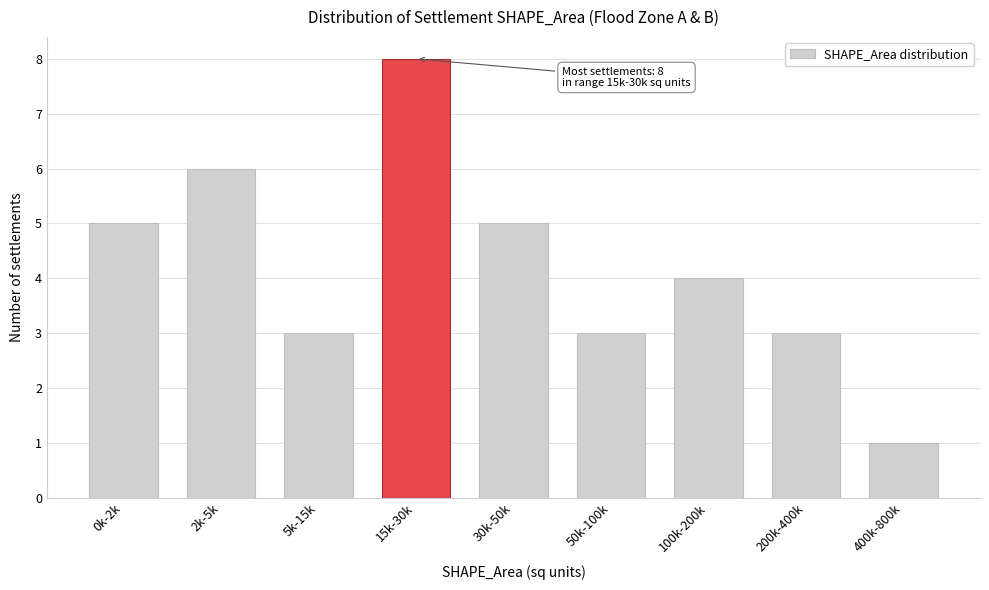

Reading left to right, list all the values displayed in this chart.

0k-2k=5	2k-5k=6	5k-15k=3	15k-30k=8	30k-50k=5	50k-100k=3	100k-200k=4	200k-400k=3	400k-800k=1